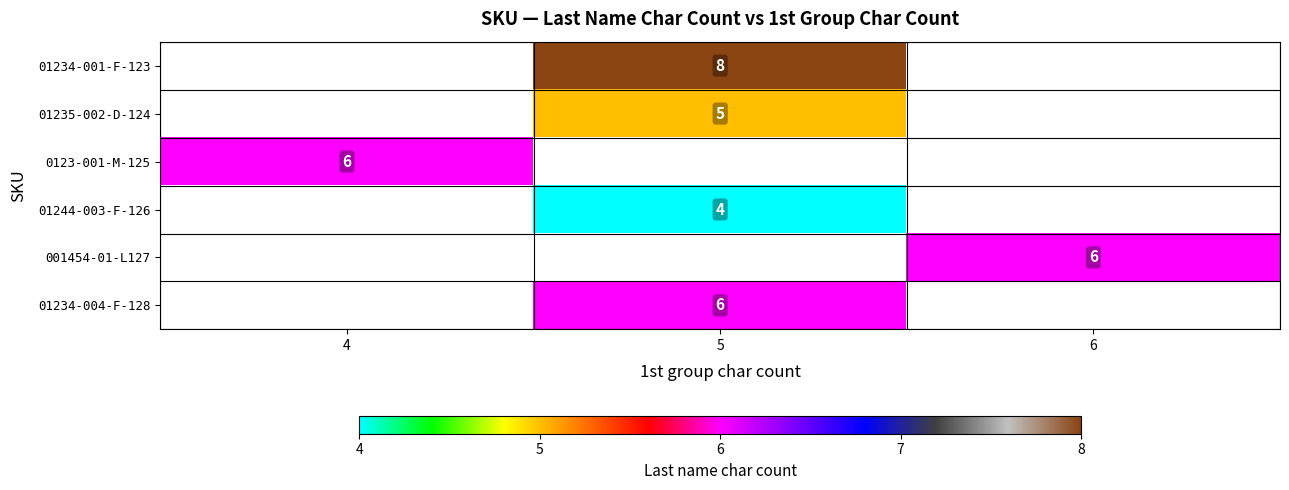

True or false: 01234-004-F-128 has a value of 6 at 5.

True